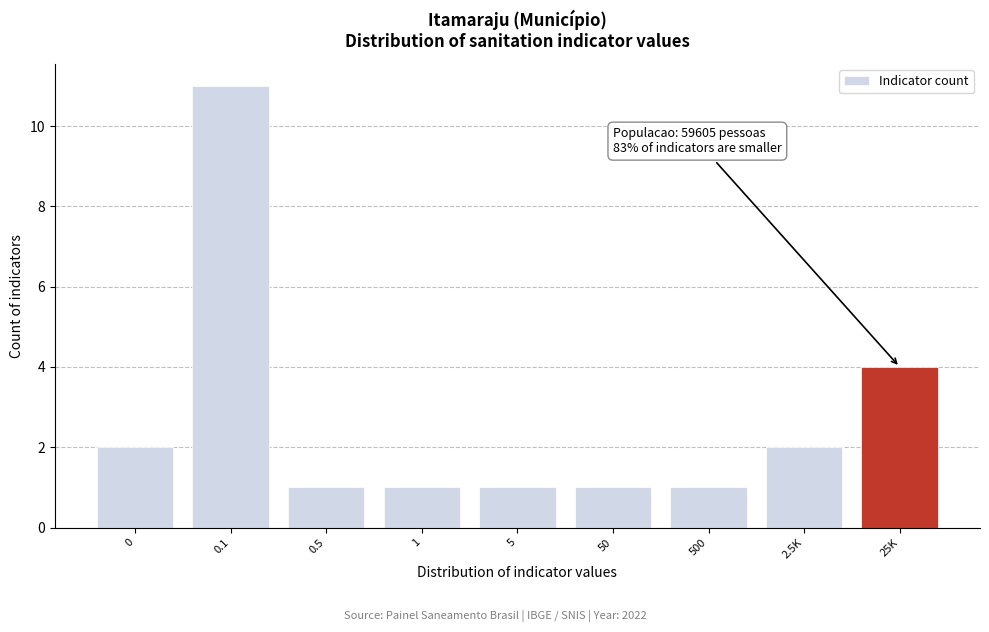

Reading right to left, transcribe all the data shown in this chart.

4	2	1	1	1	1	1	11	2